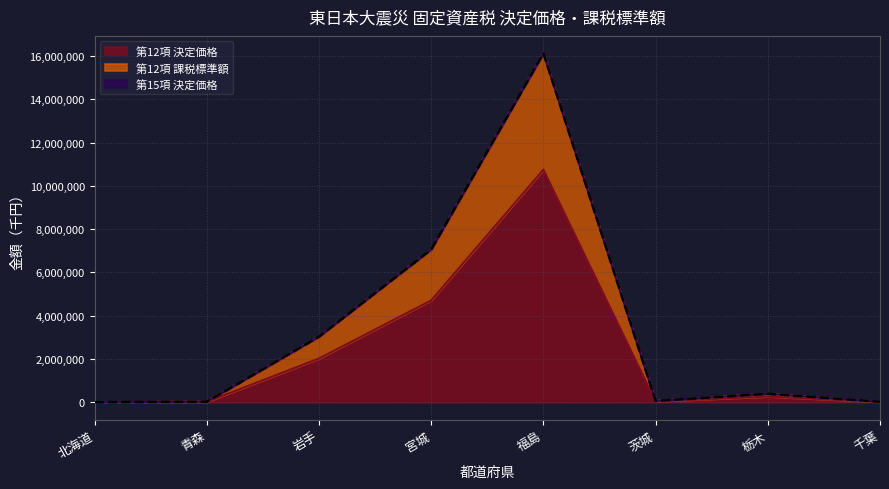

List the series in order of their peak value, lowest first.

第12項 決定価格, 第12項 課税標準額